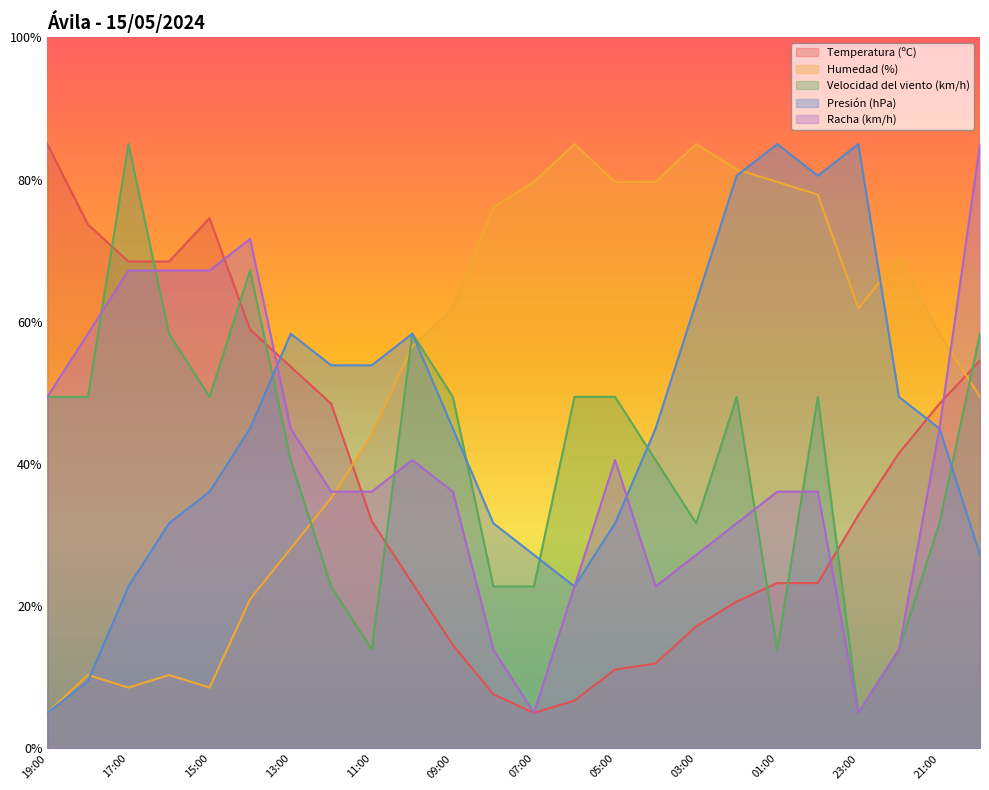

List the labels in order of Racha (km/h) value, largest first.

20:00, 14:00, 17:00, 16:00, 15:00, 18:00, 19:00, 13:00, 21:00, 10:00, 05:00, 12:00, 11:00, 09:00, 01:00, 00:00, 02:00, 03:00, 06:00, 04:00, 08:00, 22:00, 07:00, 23:00